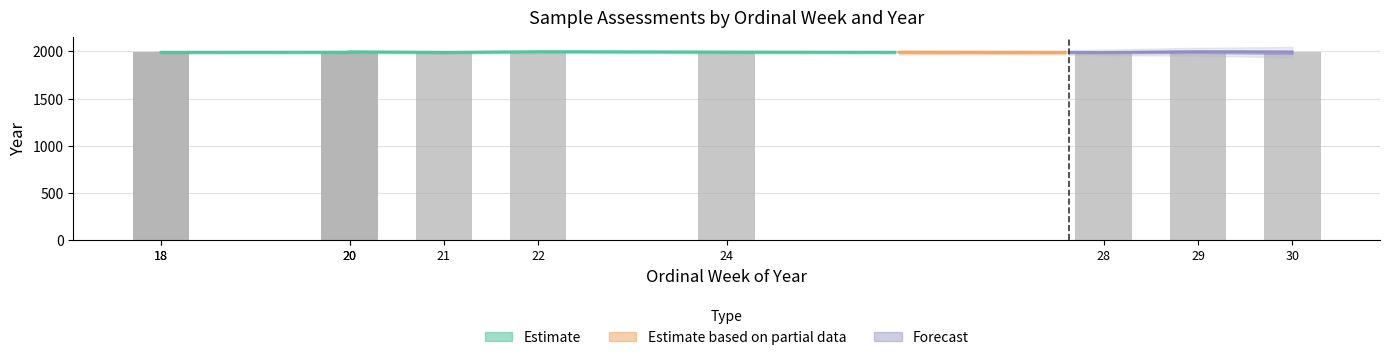

What is the value of the ordinal_week bar at the 9th from the left?

29